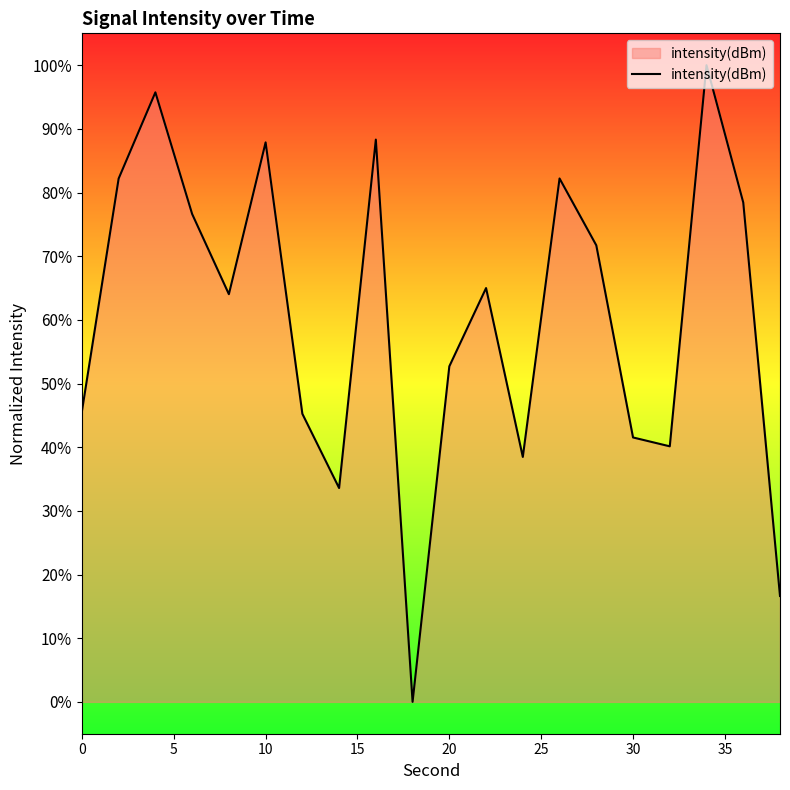

True or false: the data shows 72.9 at 20.

False